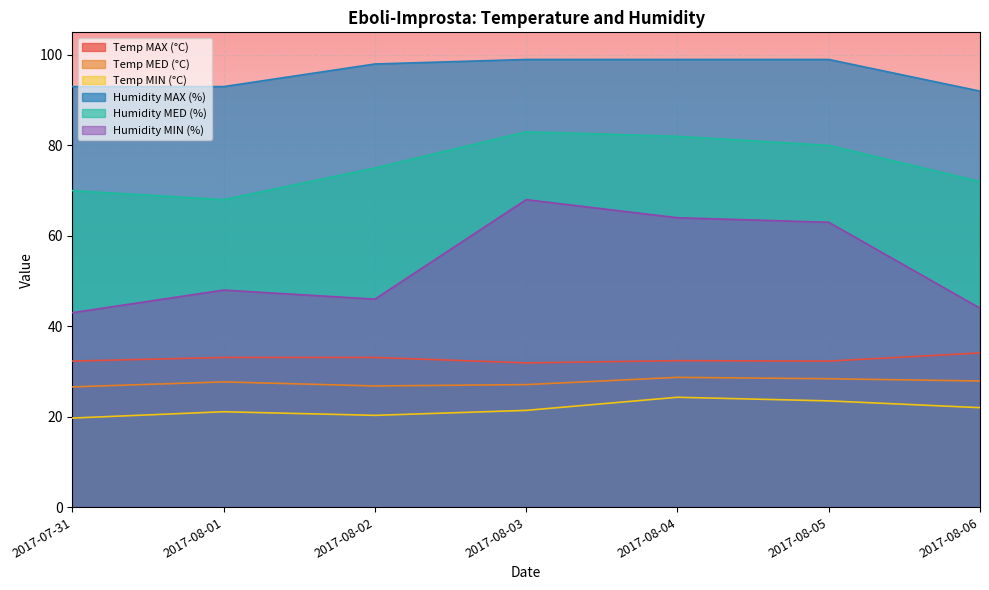

How many interior local valleys does the Temp MAX (°C) series have?

2